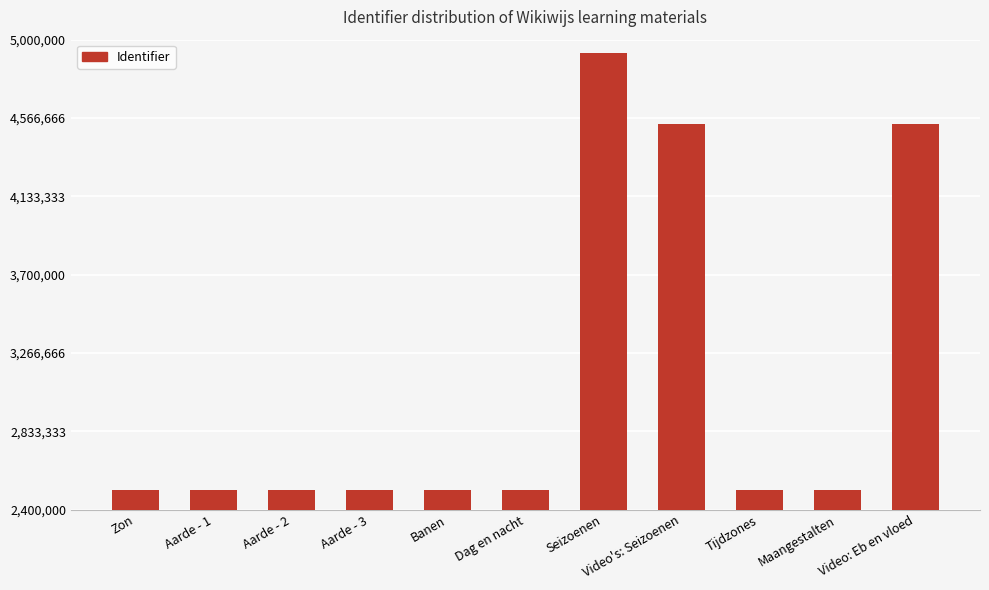

What is the change in value from Aarde - 3 to Seizoenen?

+2417802